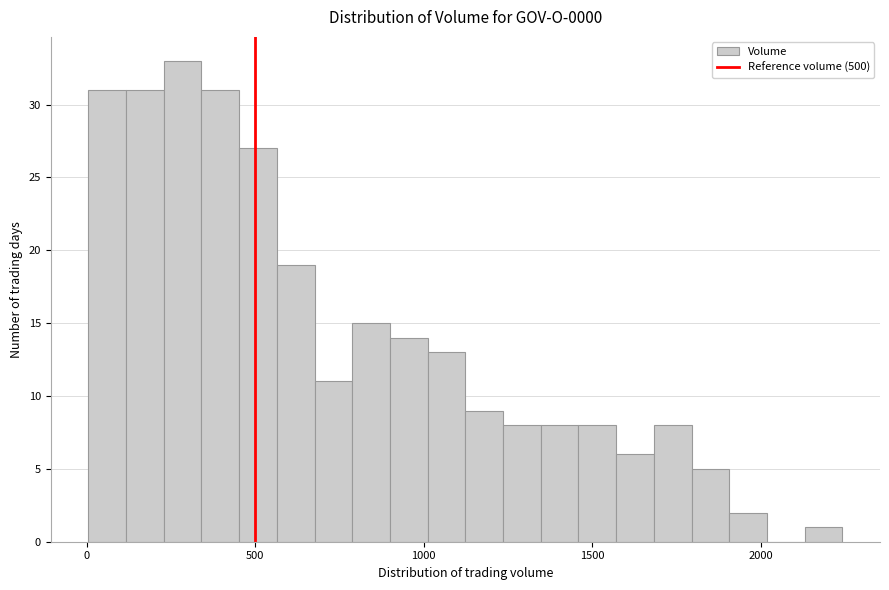

Read against the x-axis, roughly where is the centre of the tallest bar?

300